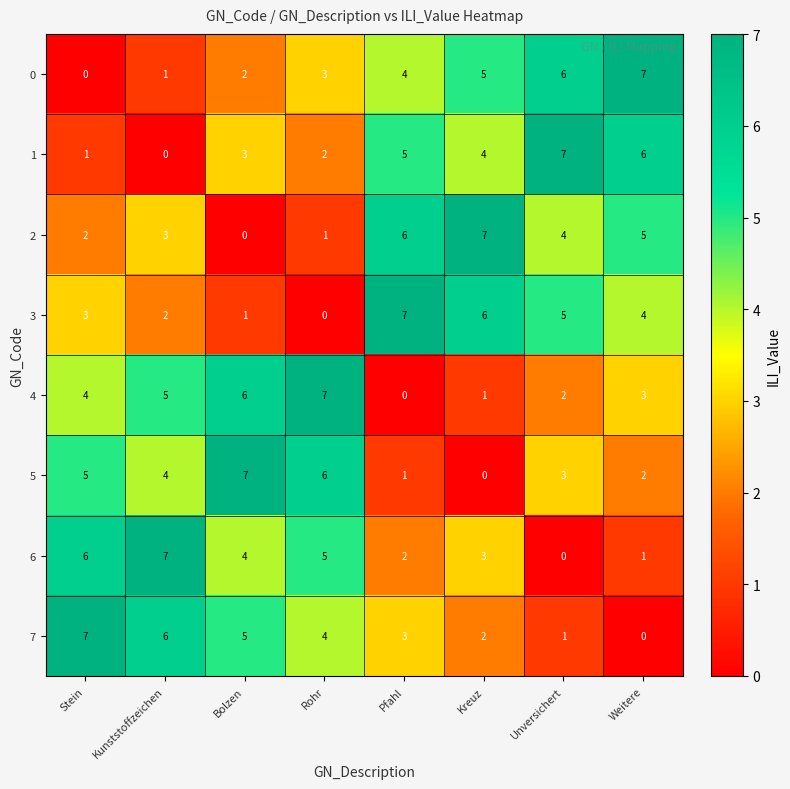

What is the difference between the highest and lowest values at Pfahl?

7